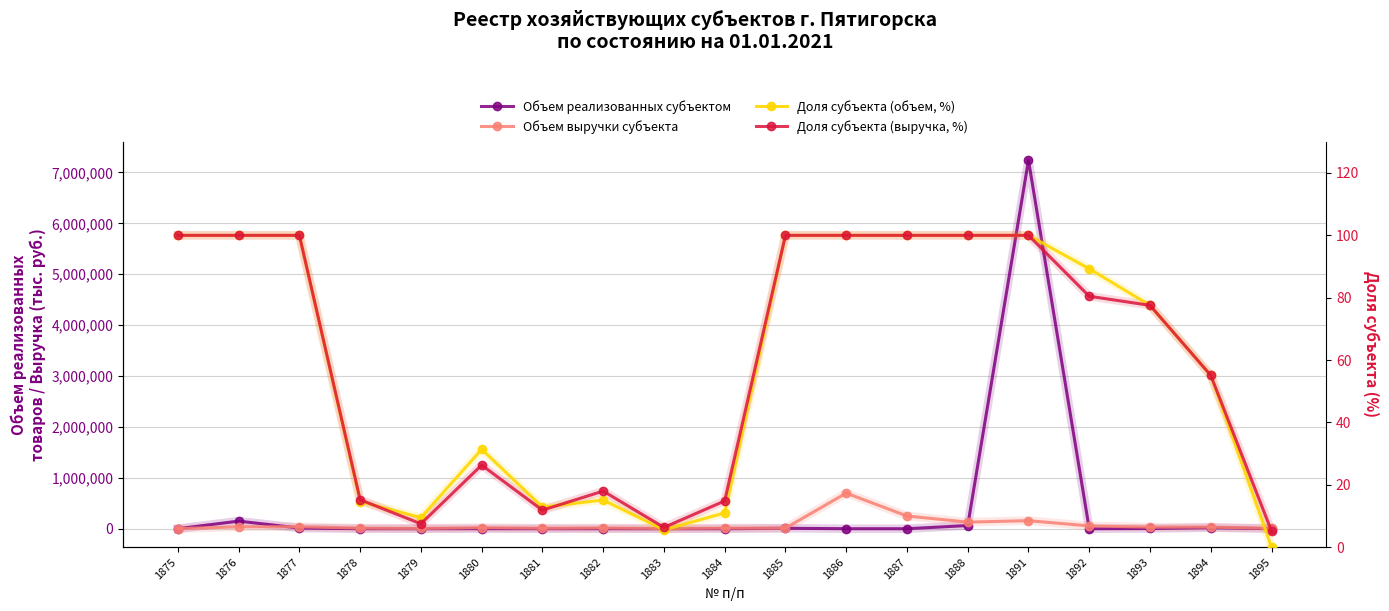

True or false: Объем выручки субъекта and Объем реализованных субъектом cross at least once.

True